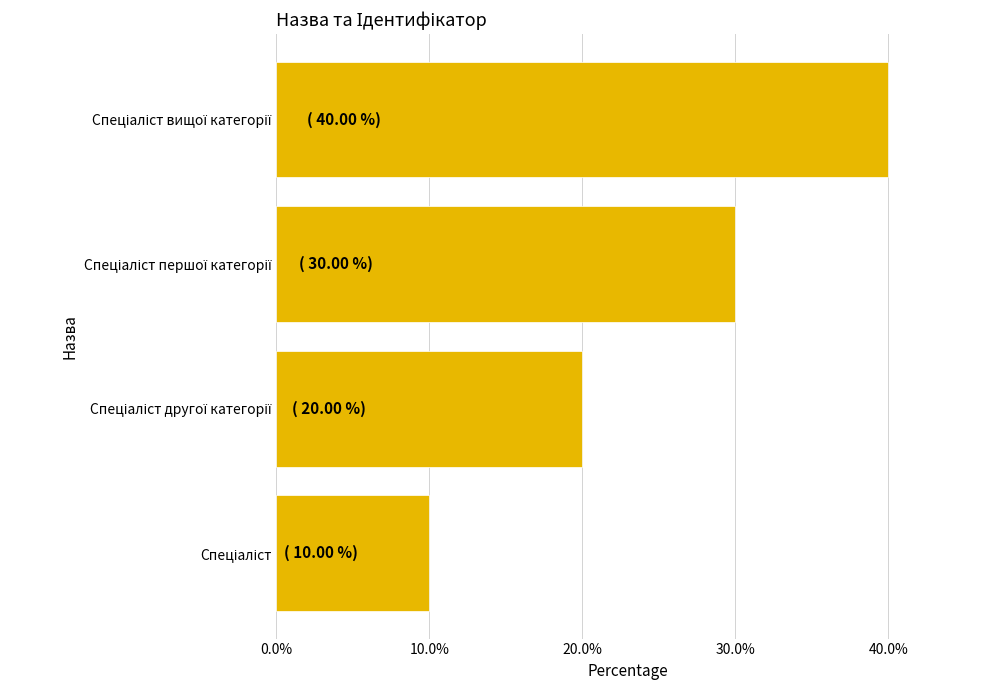

What is the difference between the maximum and minimum values?

30